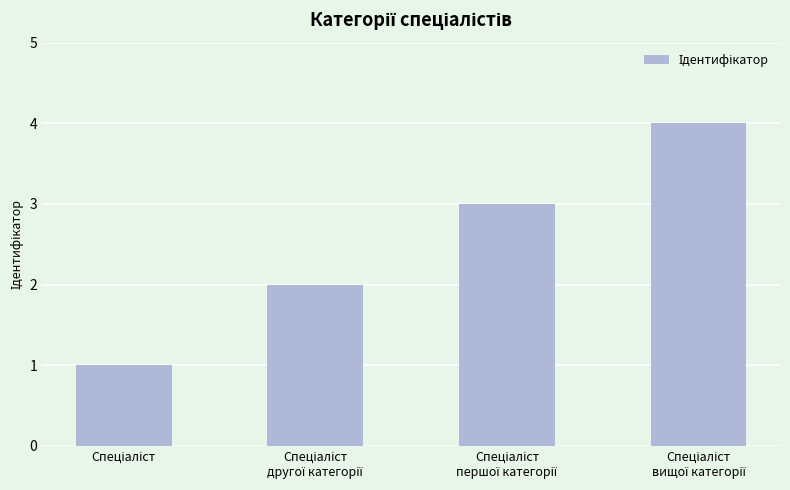

What is the sum of all values?

10